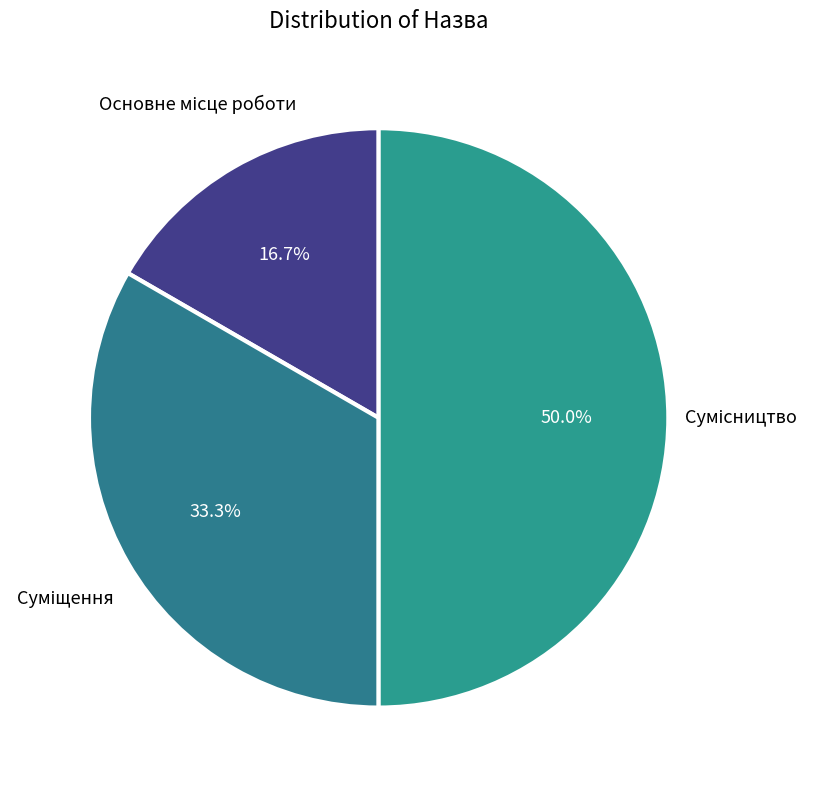

Is it true that Основне місце роботи is 9% of the pie?

False